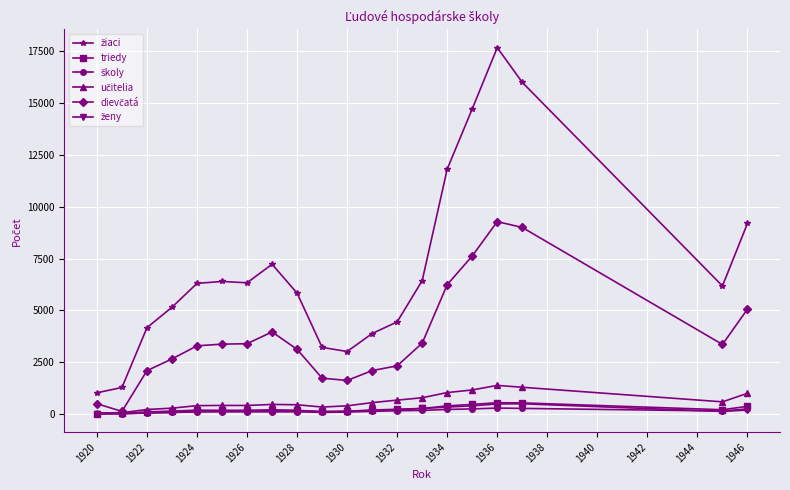

What is the greatest value displayed?

17670